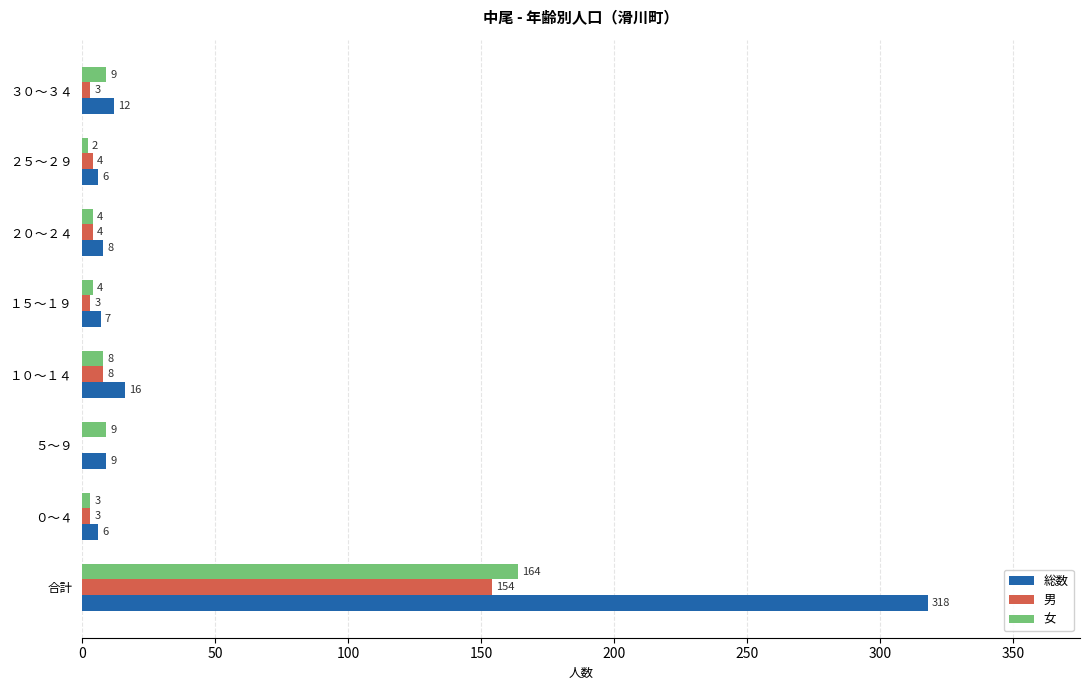

What is the total value across all series at ０～４?

12